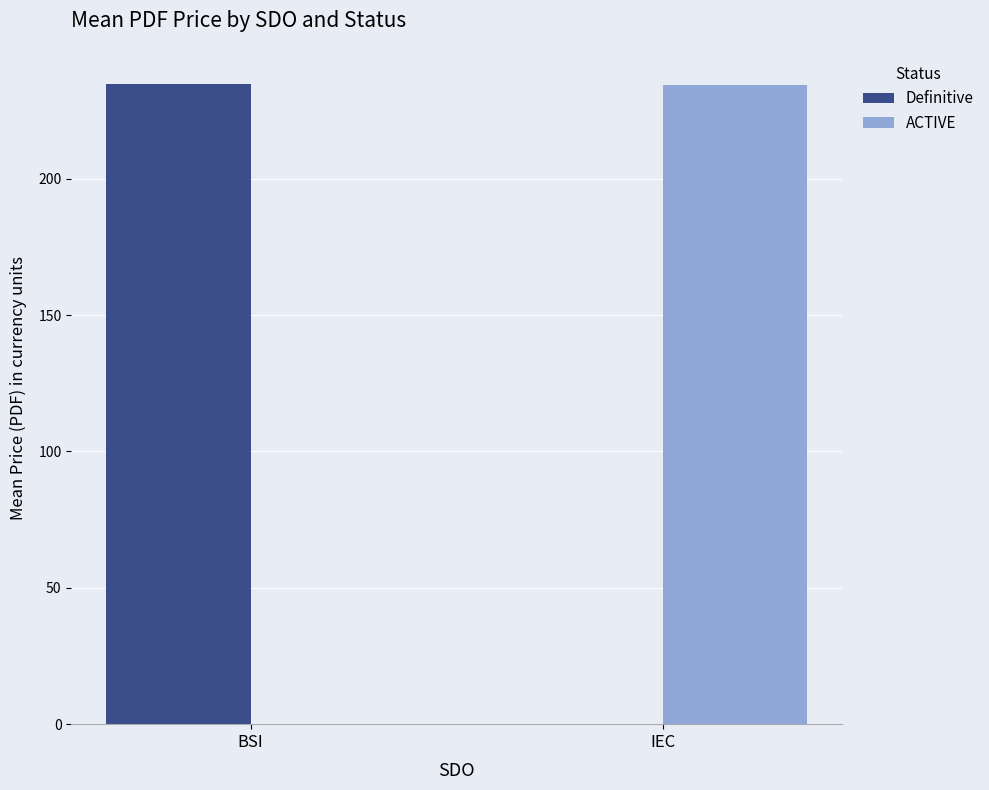

Reading left to right, list all the values displayed in this chart.

Definitive: 234.7	0.0
ACTIVE: 0.0	234.5